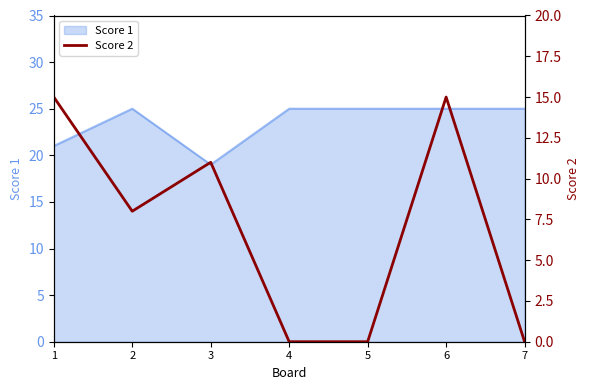

The chart shows a value of 11 at 3. True or false?

True